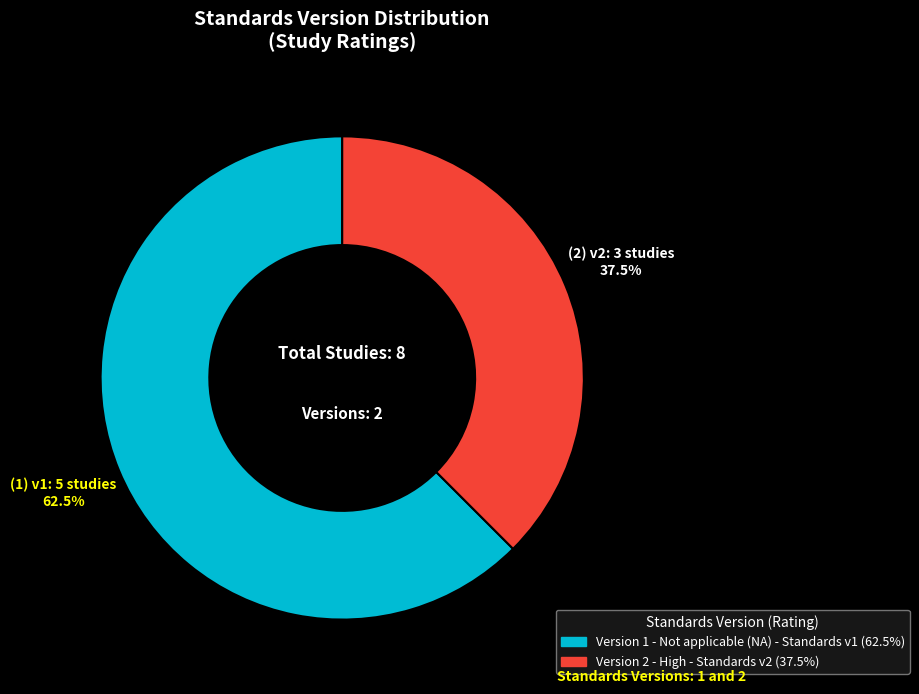

Is there any slice that represents more than half of the pie?

Yes